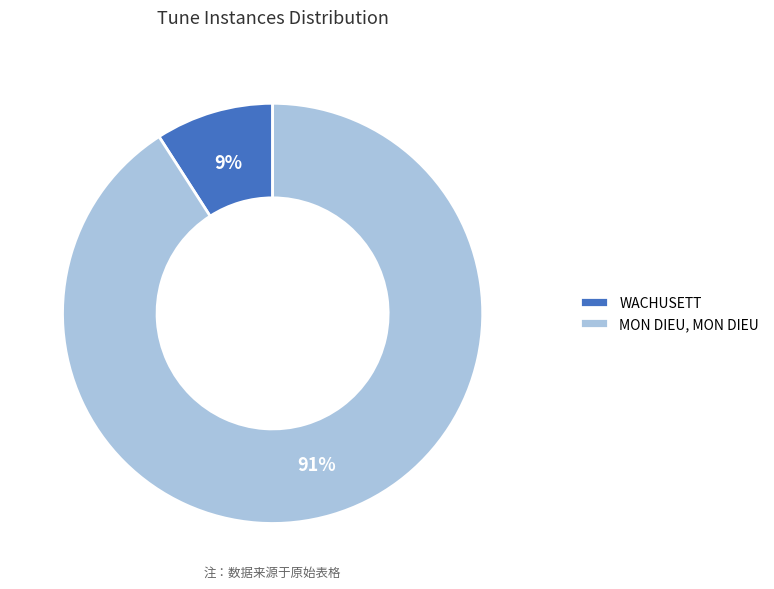

How many segments does this pie chart have?

2